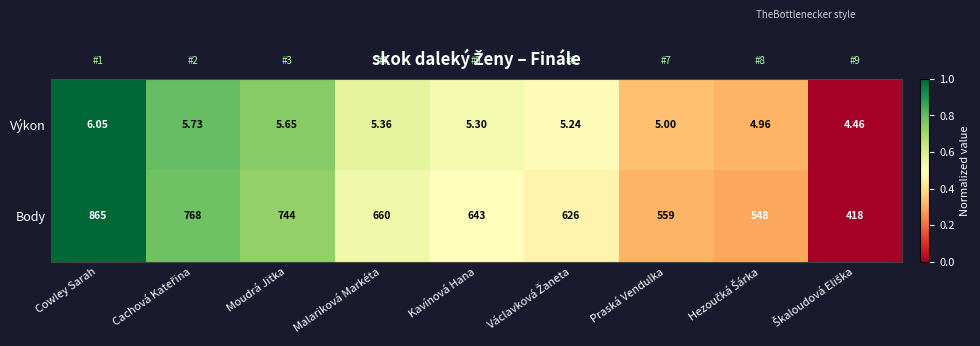

How many distinct data groups are displayed?

2